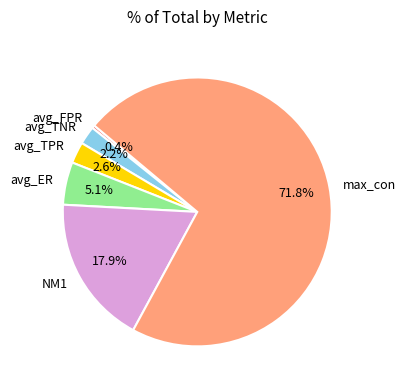

Count the number of slices in the pie.

6